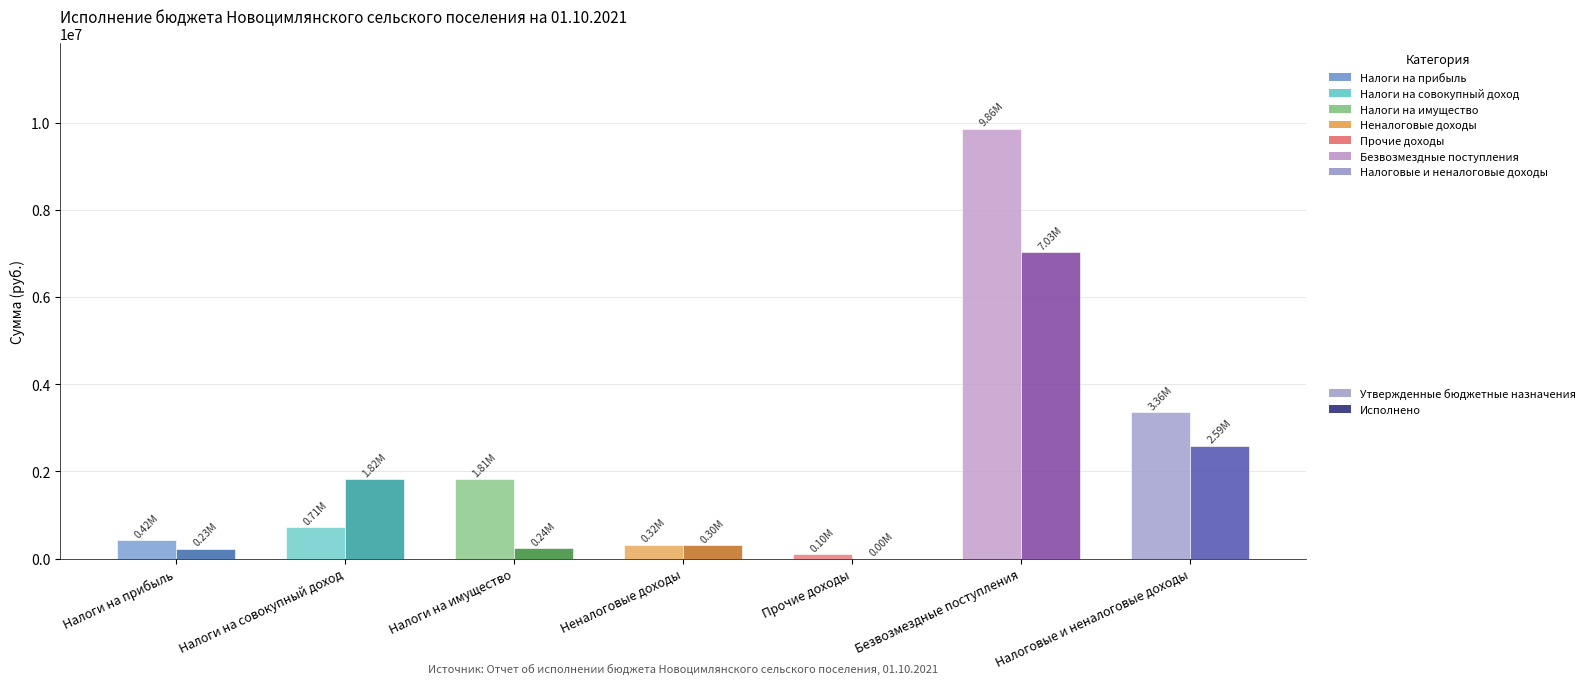

What is the value of the Исполнено bar at the 6th from the left?

7026159.1